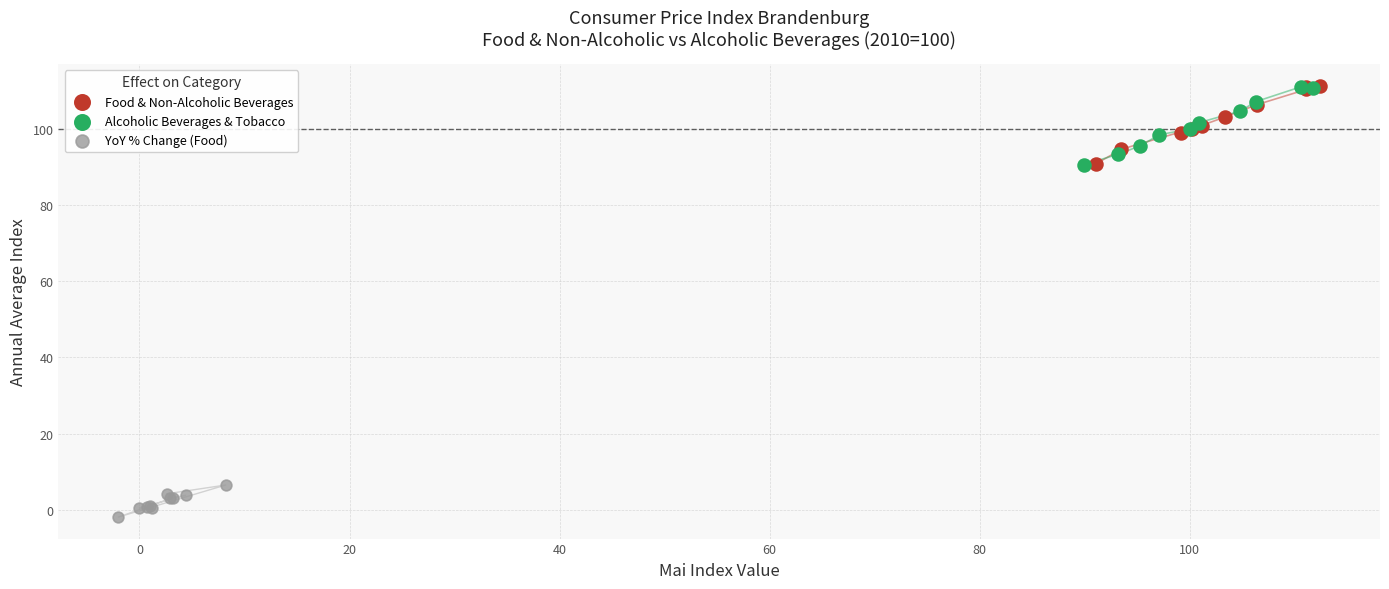

Which series contains the lowest Y value?

YoY % Change (Food)